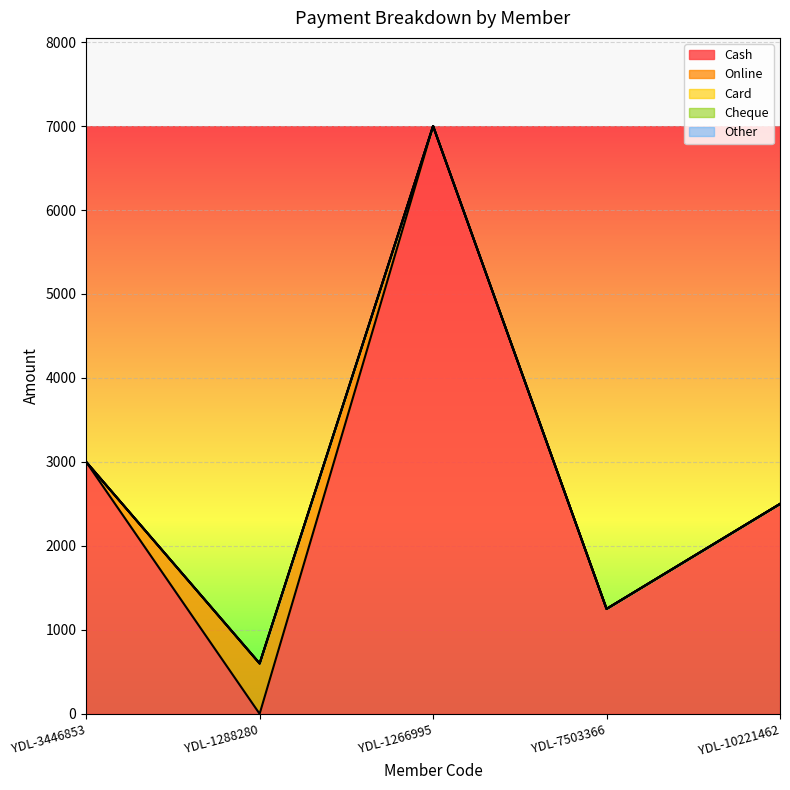

Reading left to right, transcribe all the data shown in this chart.

Cash: 3000	0	7000	1250	2500
Online: 0	600	0	0	0
Card: 0	0	0	0	0
Cheque: 0	0	0	0	0
Other: 0	0	0	0	0